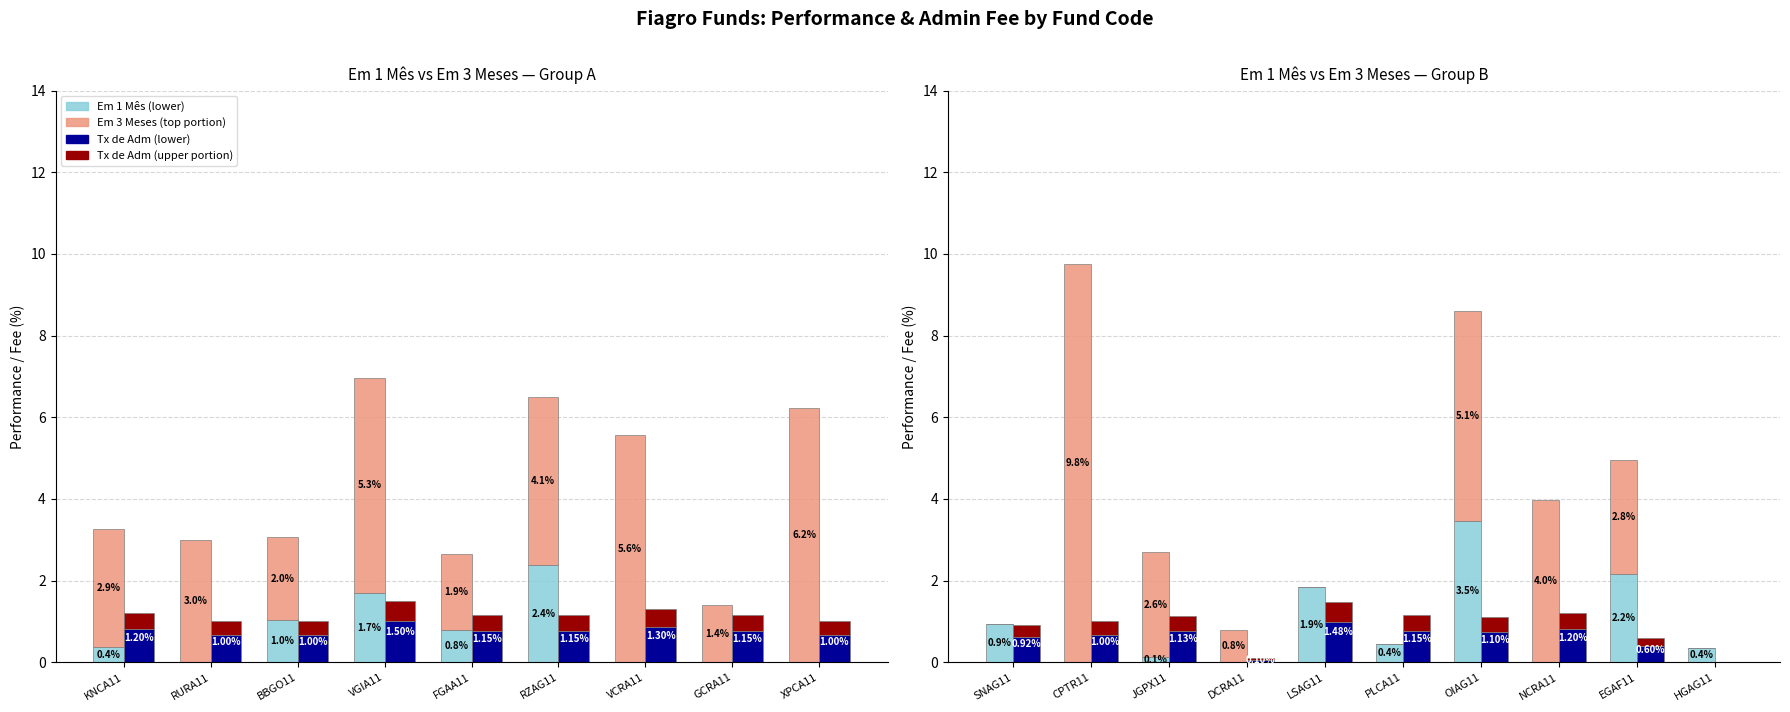

What is the label of the 3rd bar from the right?

NCRA11